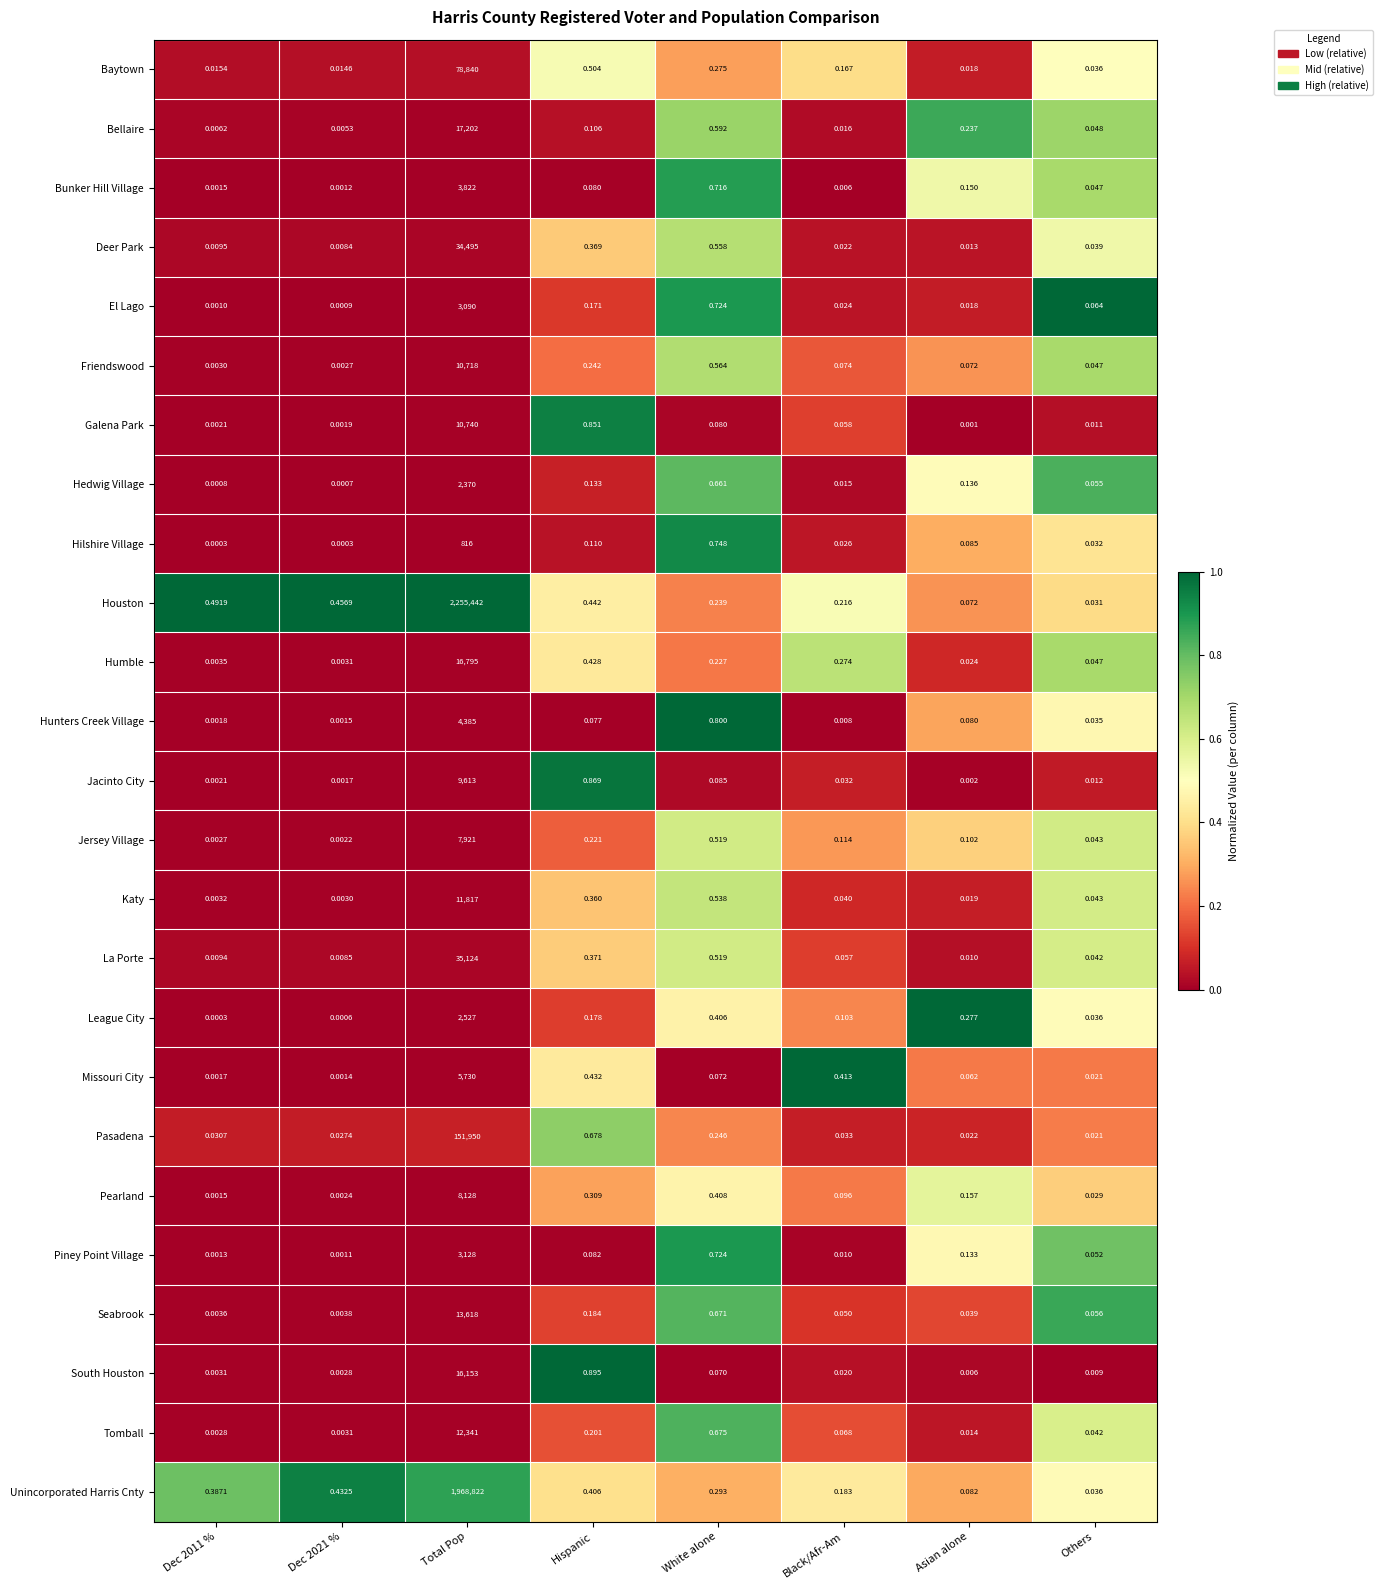

How many categories are shown in the chart?

8